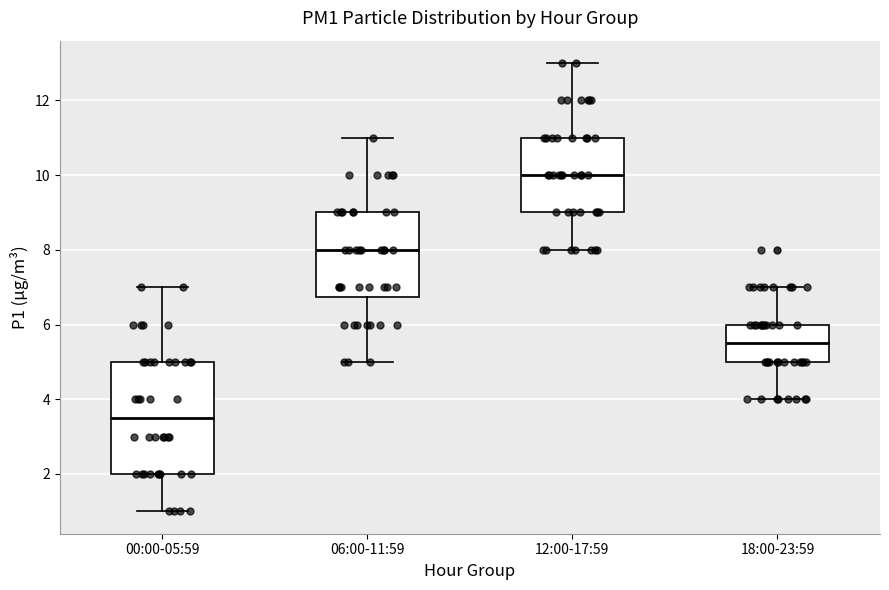

Which box is the tallest, from its lower edge to its upper edge?

00:00-05:59